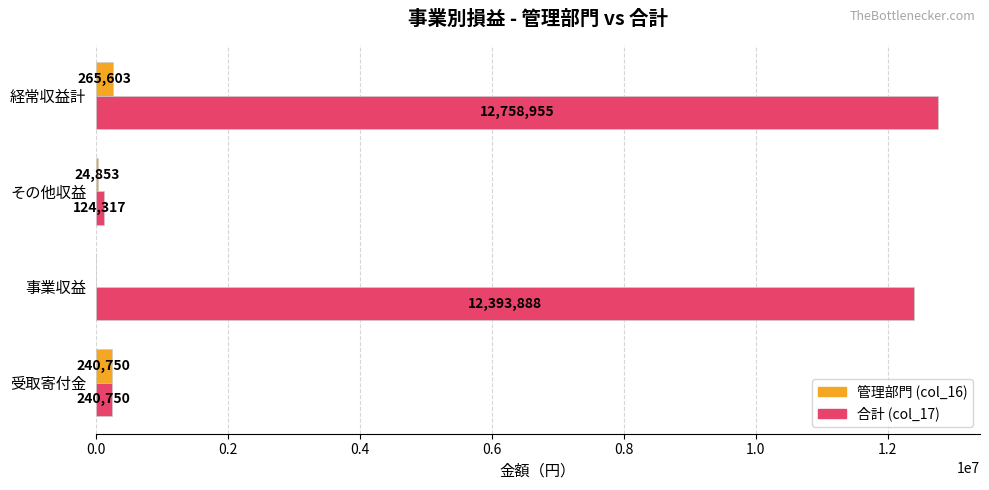

What is the sum of the 管理部門 (col_16) values at 事業収益 and その他収益?

24853